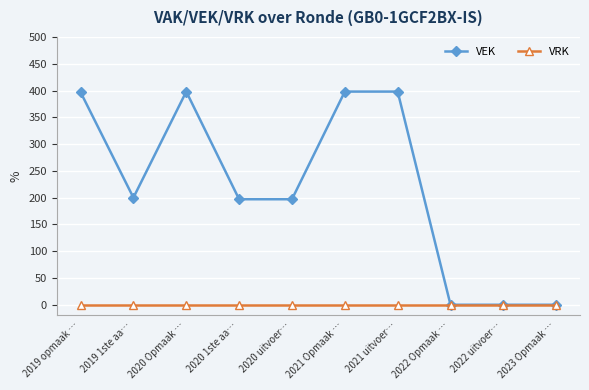

At 2019 1ste aa…, list the series in order from smallest to largest.

VRK, VEK